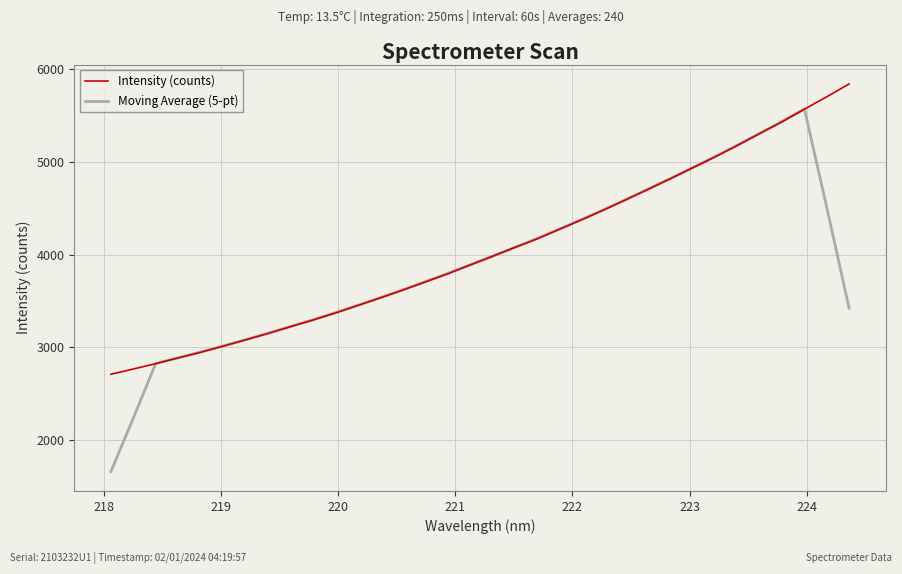

At how many categories does at least one series exceed 2345?

34